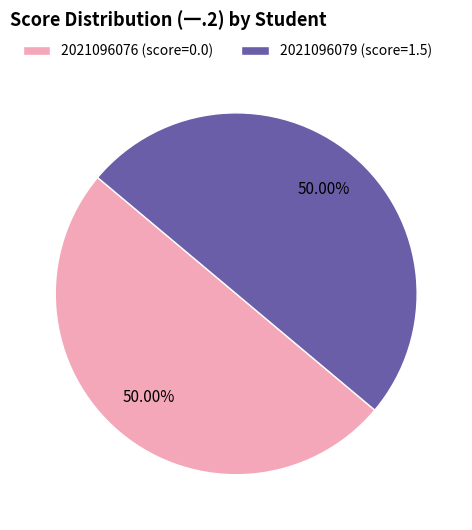

The 2021096079 slice represents 87% of the pie. True or false?

False